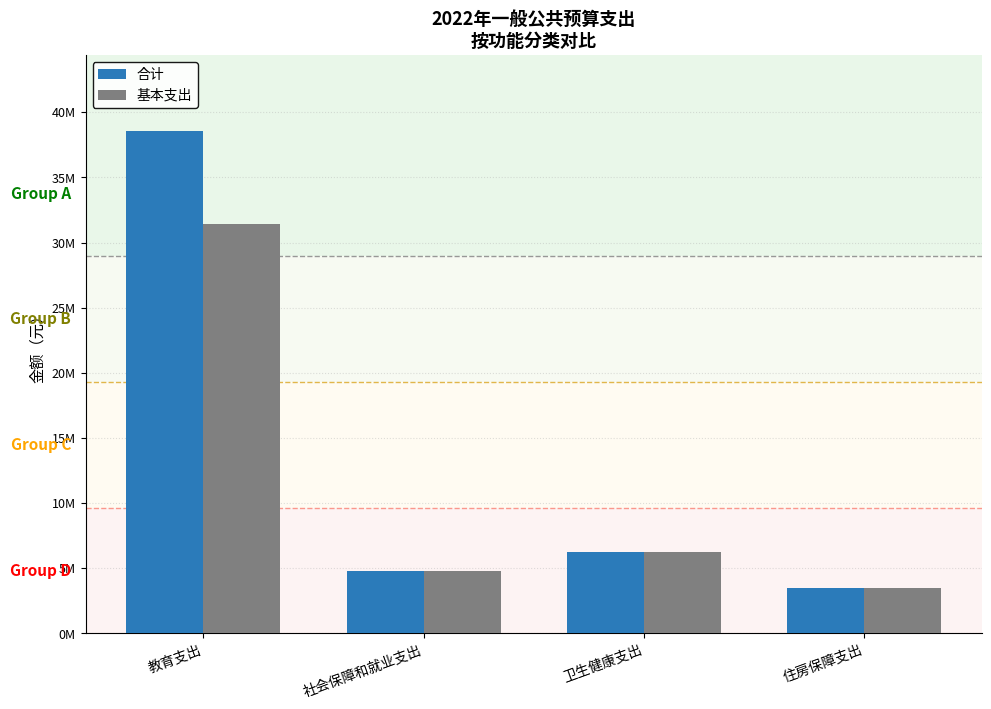

Rank the series by their average value, from highest to lowest.

合计, 基本支出